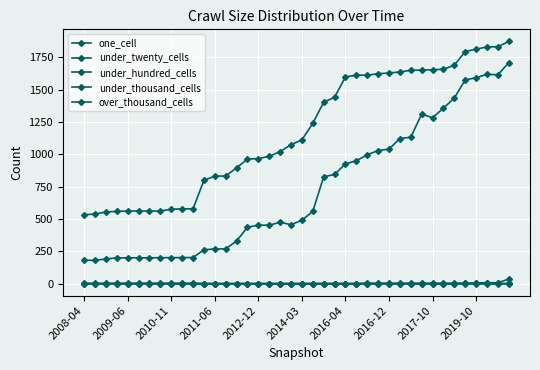

What is the sum of all one_cell values?

46875